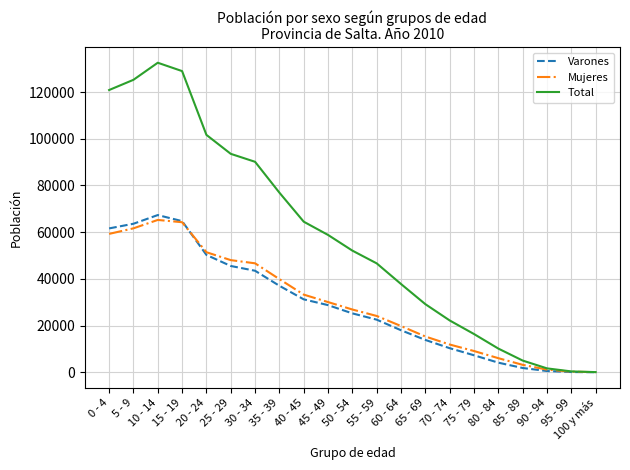

The Varones series shows 63588 at 5 - 9. True or false?

True